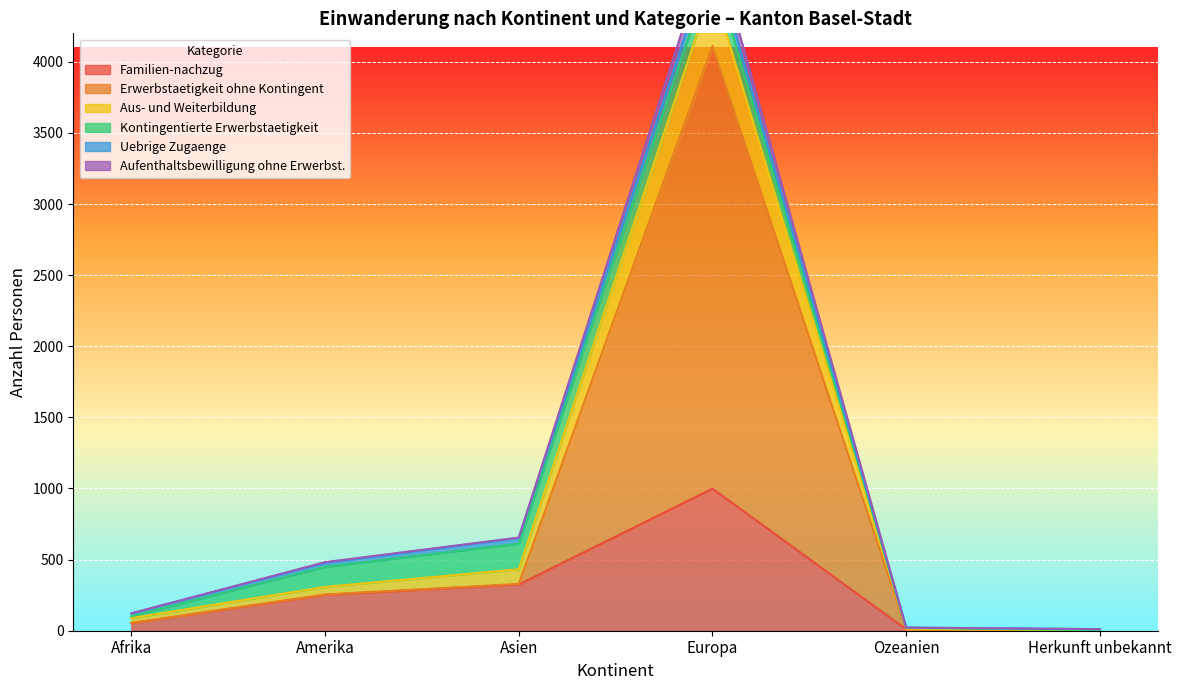

What is the difference between the maximum and minimum values in the Aus- und Weiterbildung series?

4754